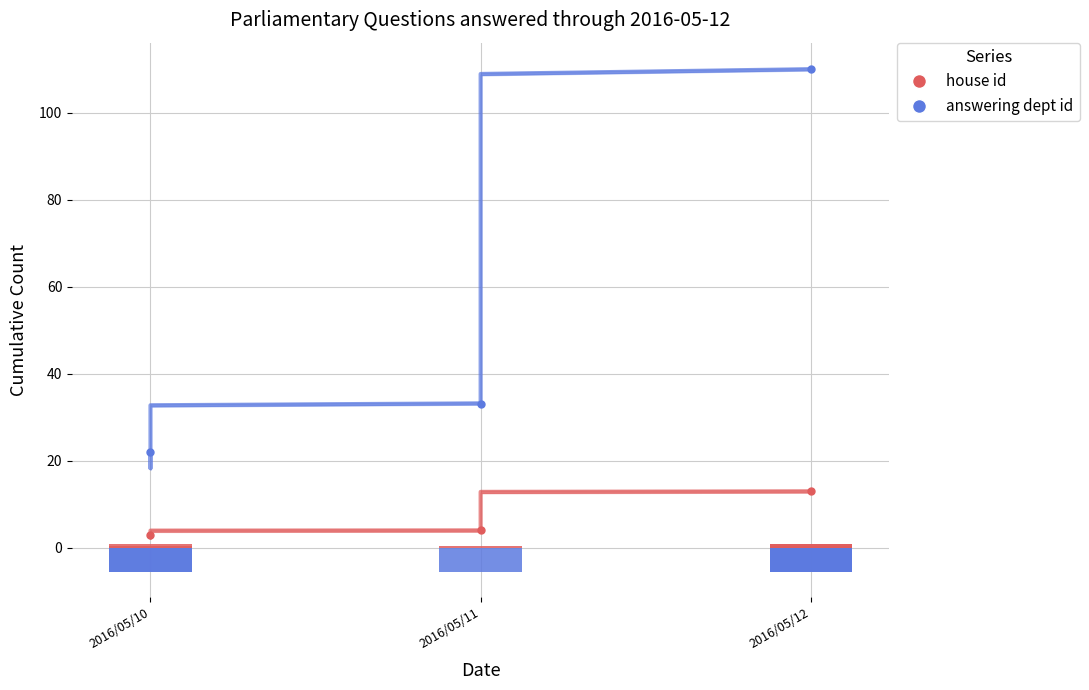

What are all the series names shown in the legend?

house id, answering dept id